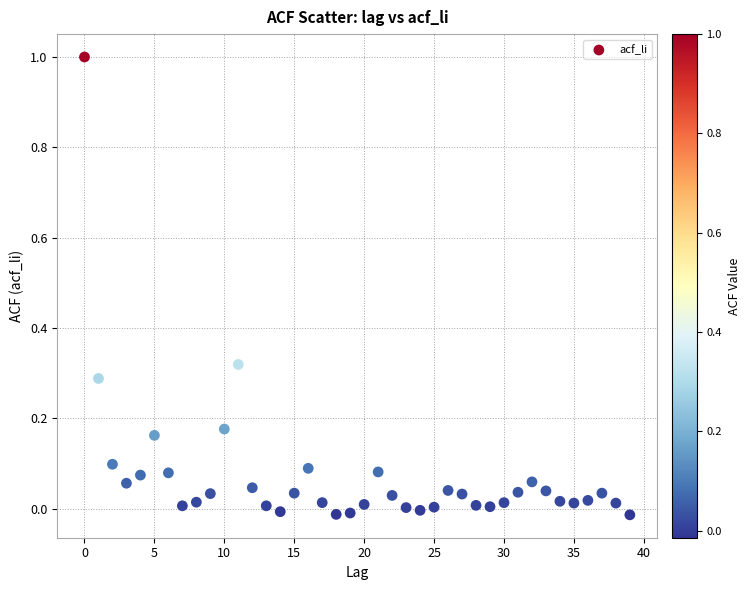

What is the range of Y values (max minus min)?

1.0